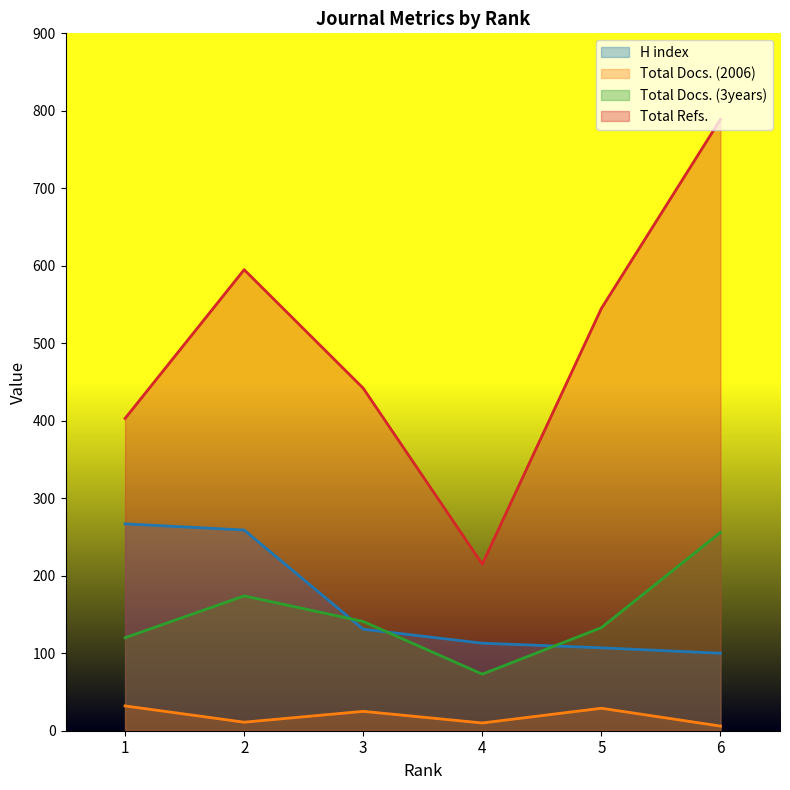

What is the greatest value displayed?

789